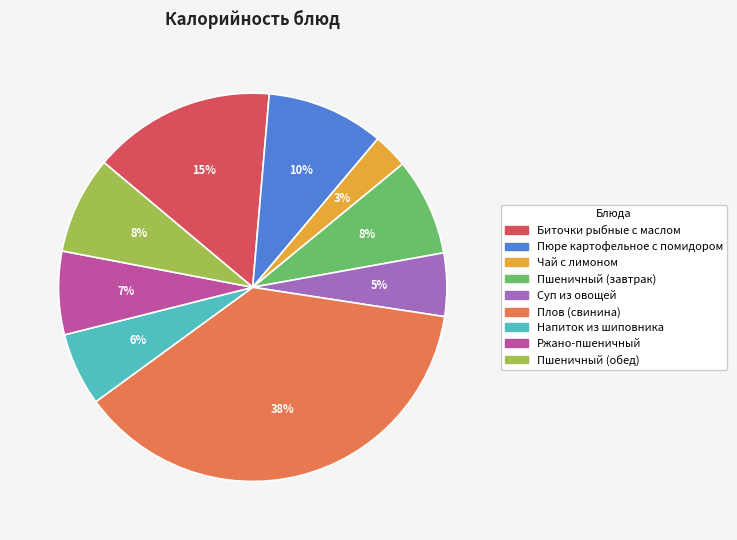

Which has a higher value, Биточки рыбные с маслом or Плов (свинина)?

Плов (свинина)